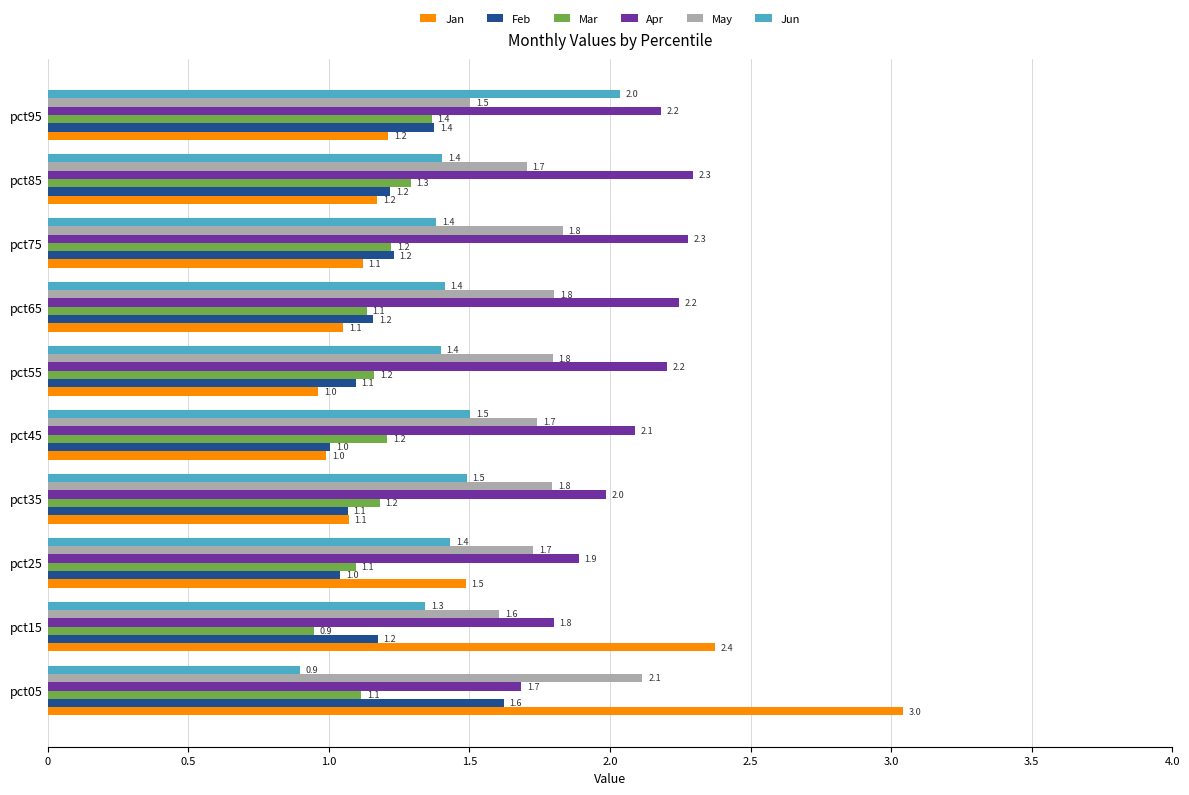

At which label is Jun closest to 1?

pct05